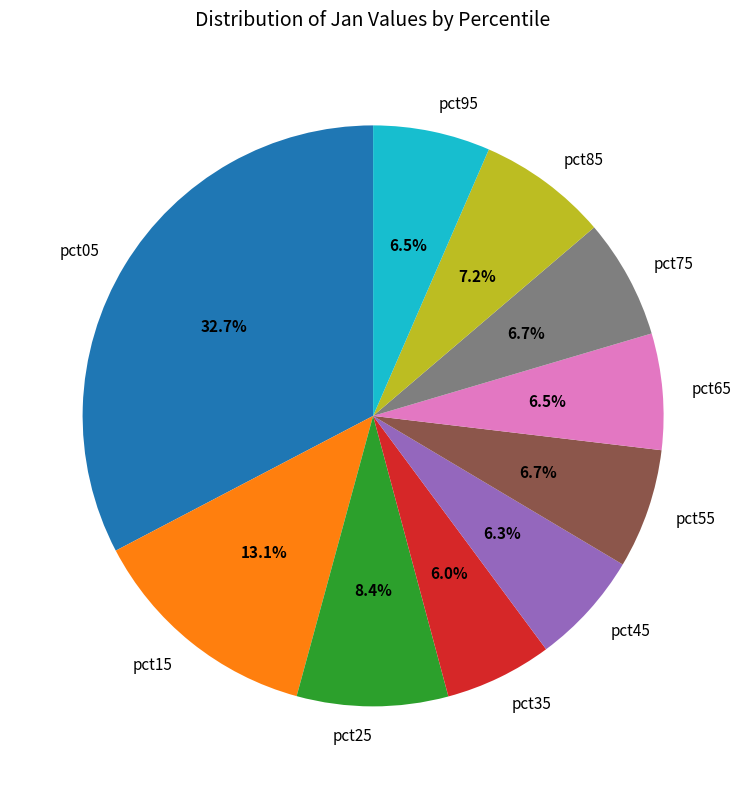

Is it true that pct25 is 8% of the pie?

True